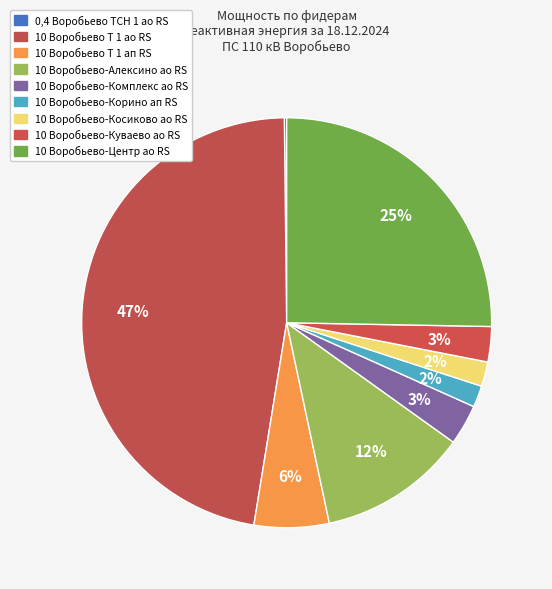

Which slice is the smallest?

0,4 Воробьево ТСН 1 ао RS